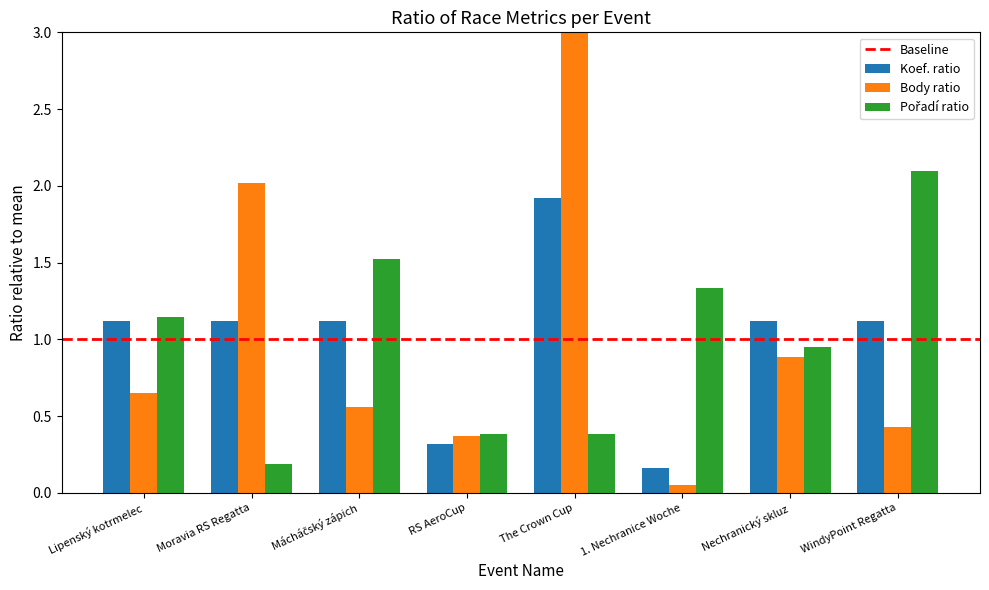

At which category does the chart reach its peak across all series?

The Crown Cup